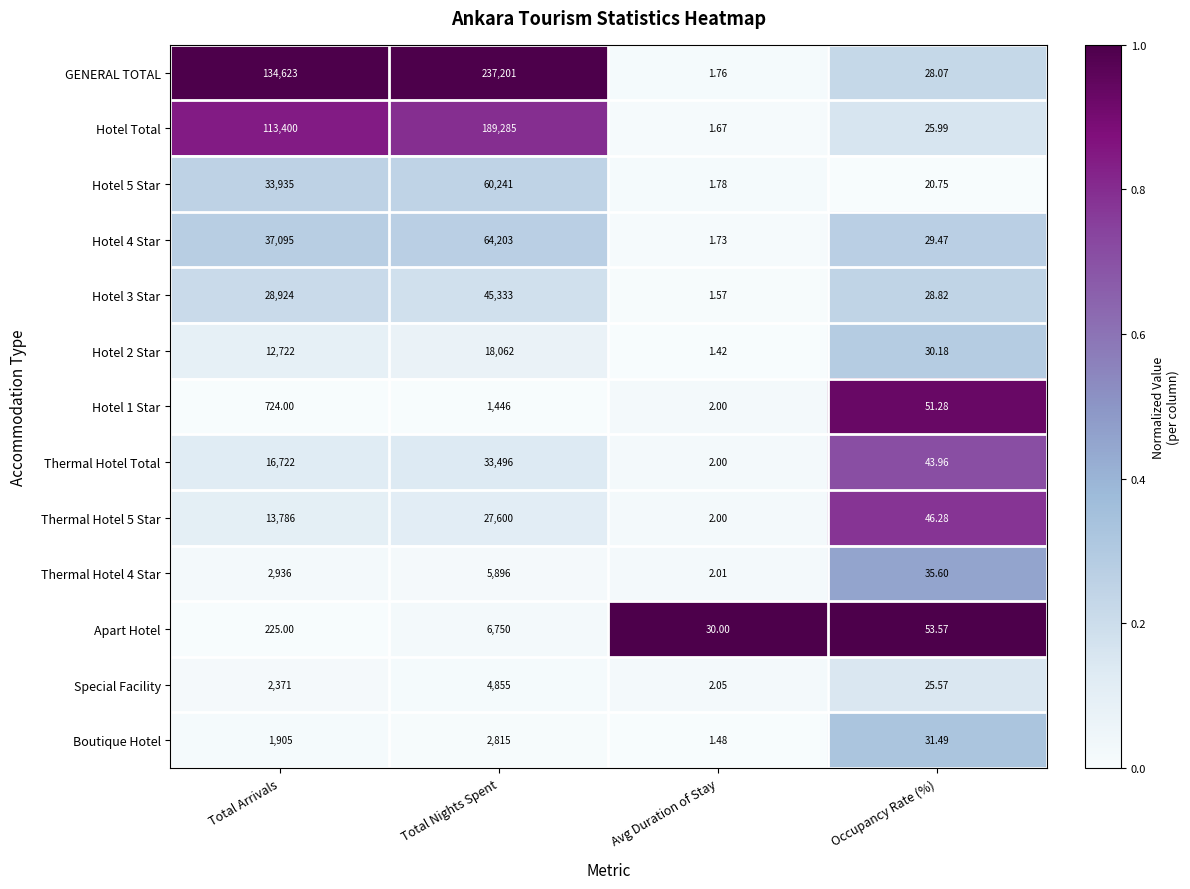

At Total Arrivals, list the series in order from smallest to largest.

Apart Hotel, Hotel 1 Star, Boutique Hotel, Special Facility, Thermal Hotel 4 Star, Hotel 2 Star, Thermal Hotel 5 Star, Thermal Hotel Total, Hotel 3 Star, Hotel 5 Star, Hotel 4 Star, Hotel Total, GENERAL TOTAL